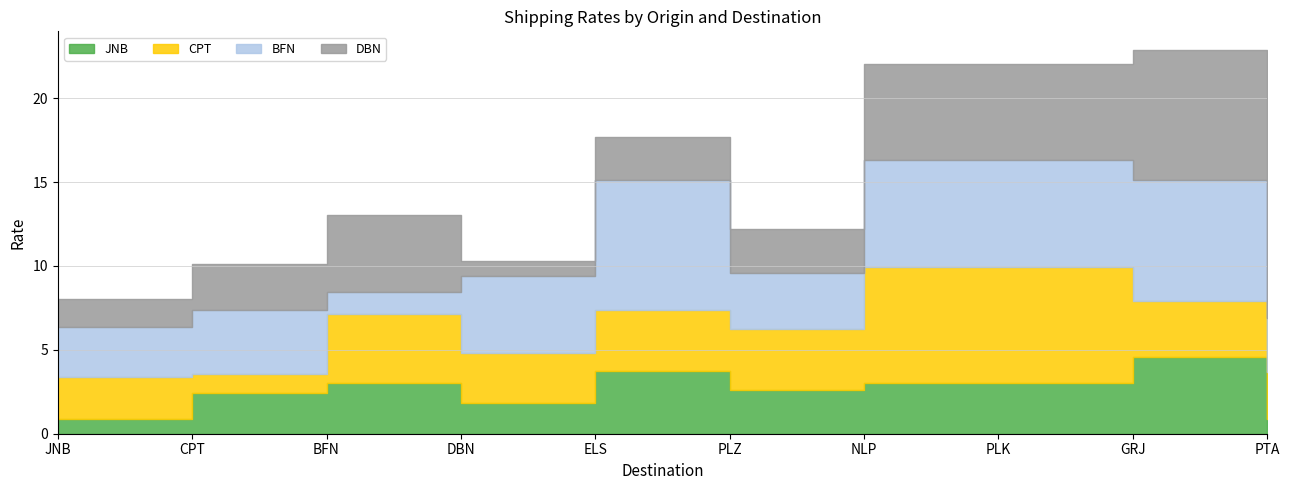

How many interior local peaks does the DBN series have?

2